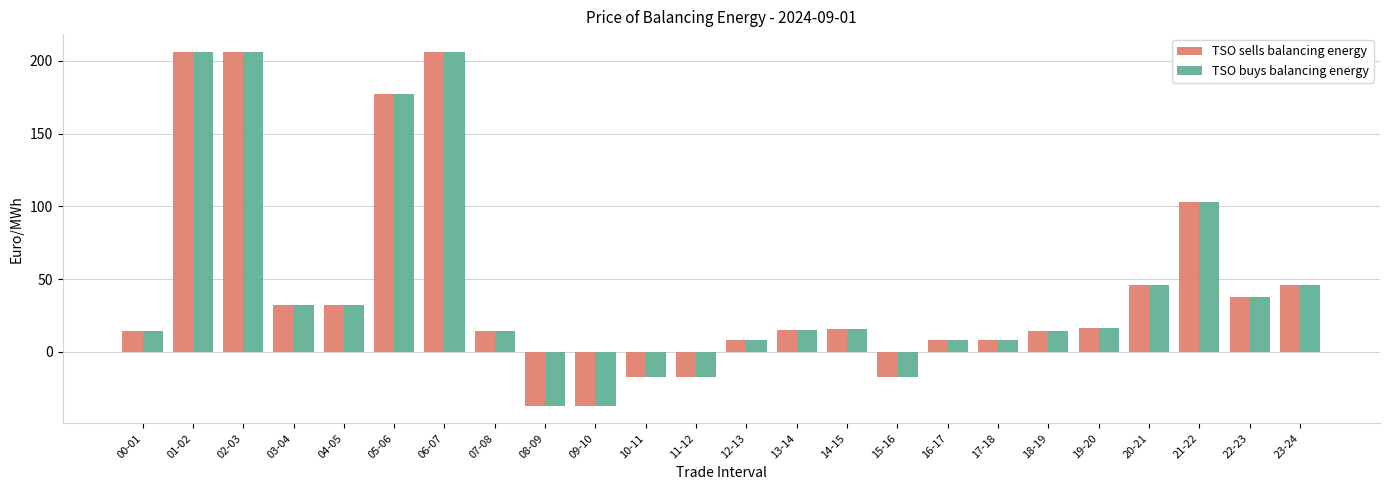

What is the value of the TSO buys balancing energy bar at the 6th from the left?

177.2